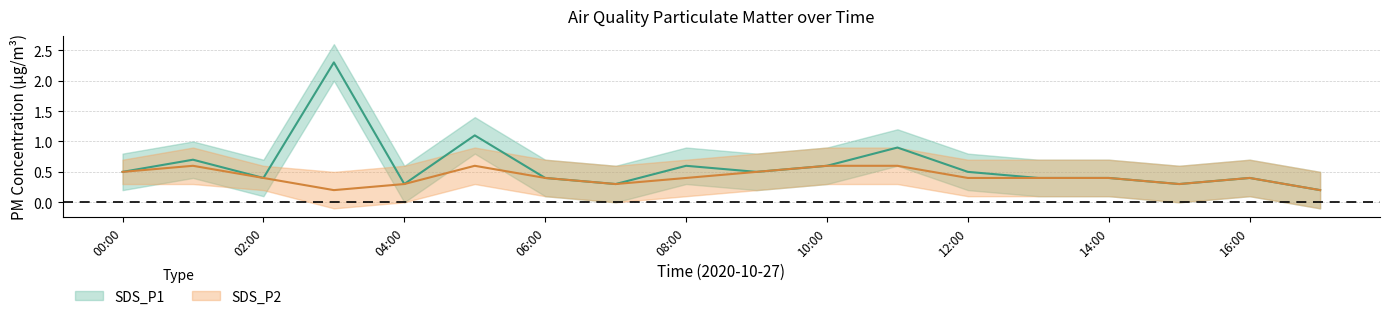

Count the number of categories in the chart.

18